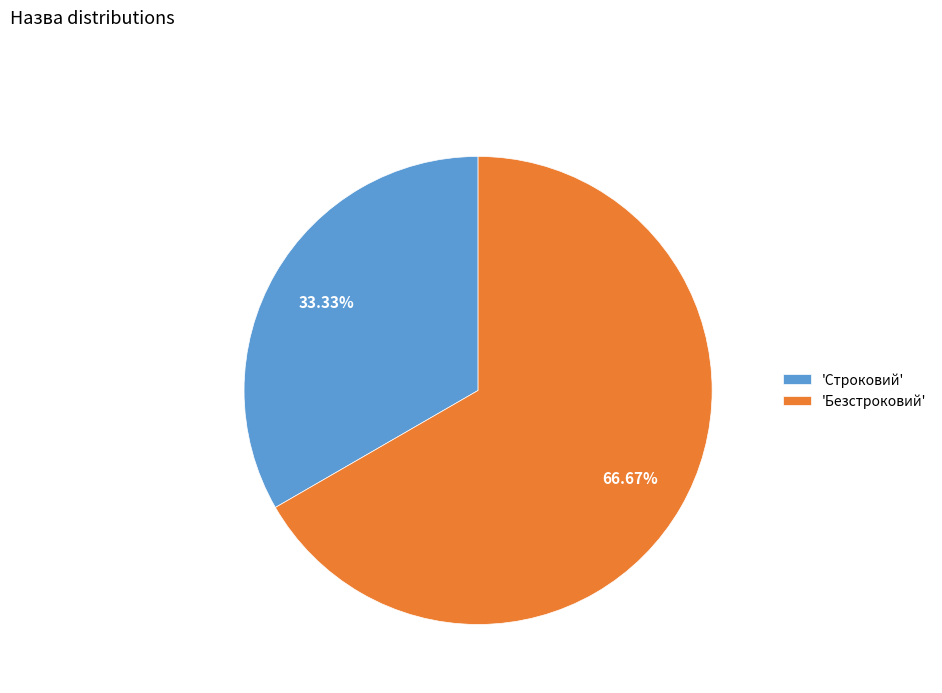

Is there a majority slice in this chart?

Yes